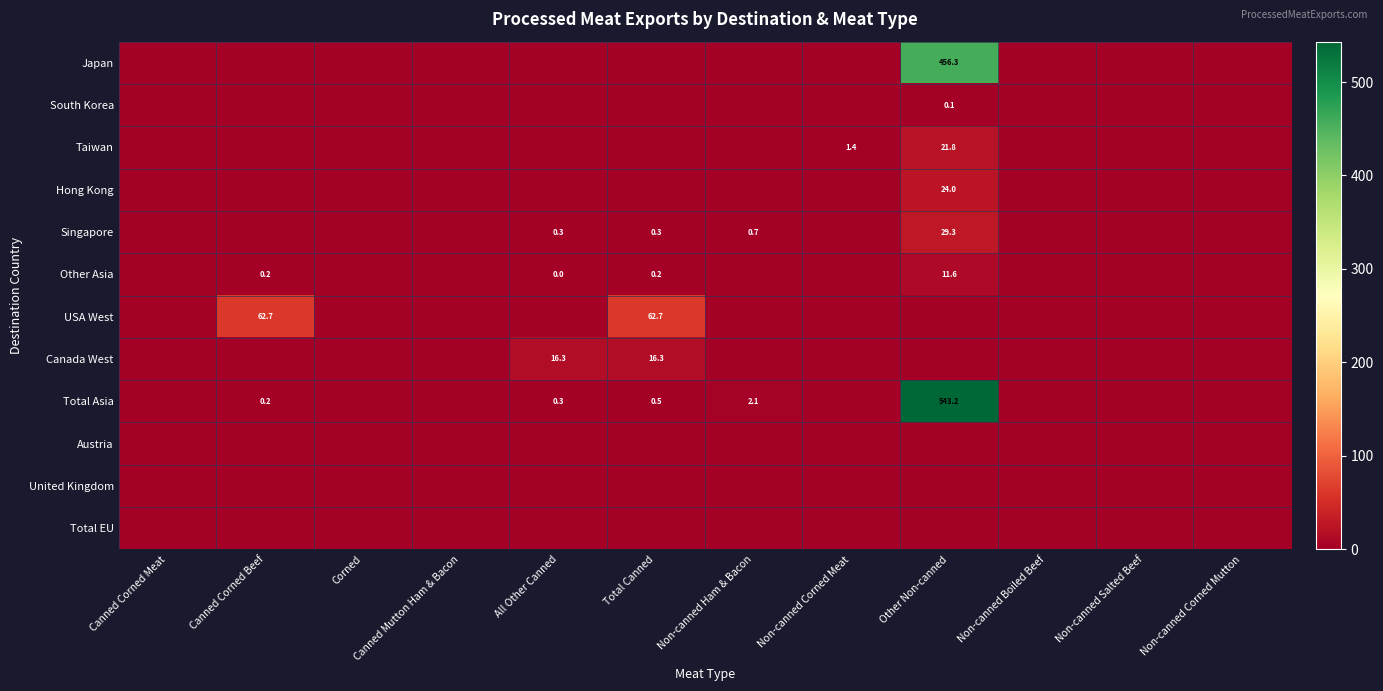

True or false: Total Asia has a value of 230.9 at Other Non-canned.

False